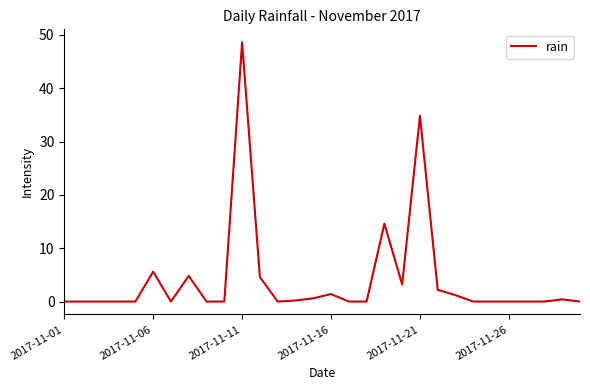

What is the difference between the maximum and minimum values?

48.6